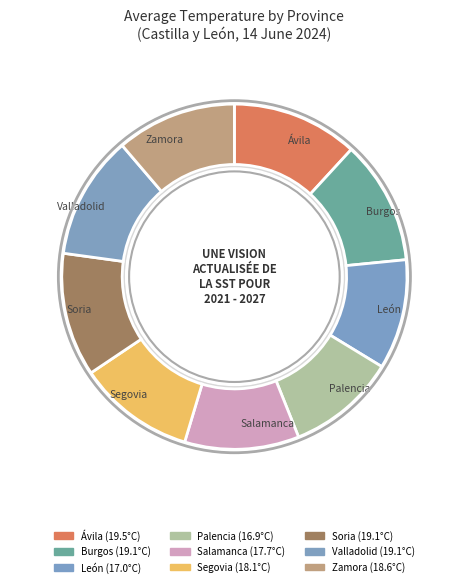

Do Burgos and Ávila together represent more than half of the pie?

No